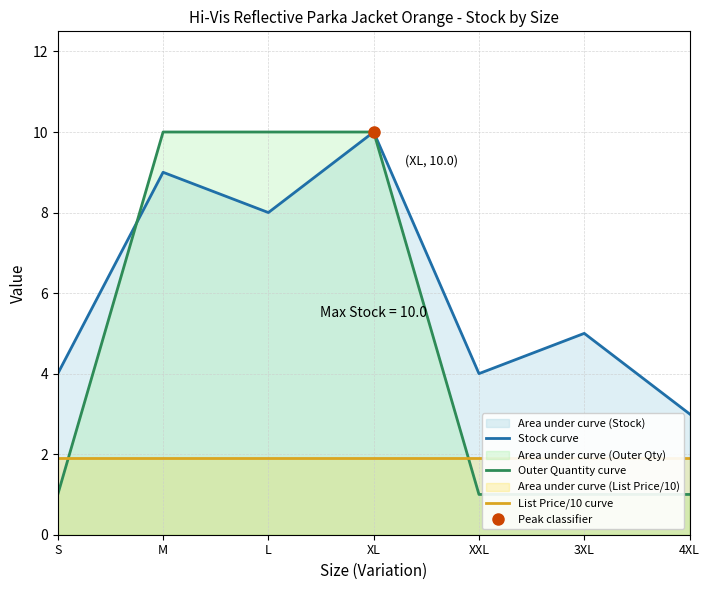

What is the difference between the second highest and second lowest values in the Stock curve series?

5